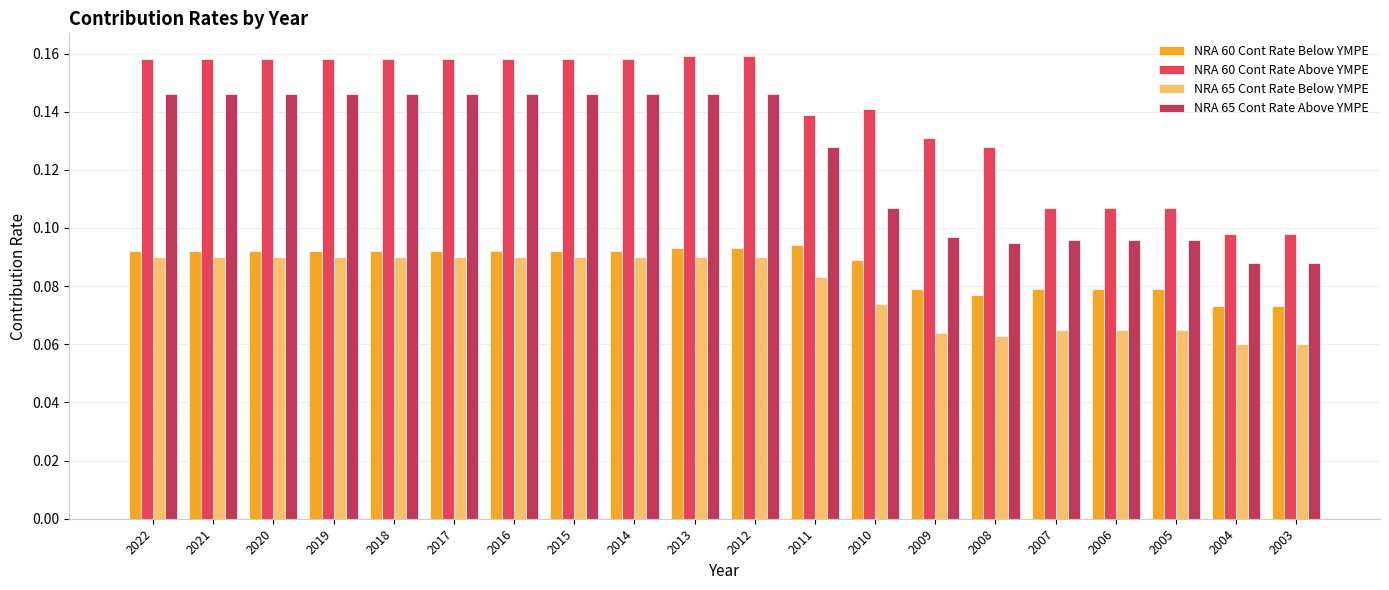

What are all the series names shown in the legend?

NRA 60 Cont Rate Below YMPE, NRA 60 Cont Rate Above YMPE, NRA 65 Cont Rate Below YMPE, NRA 65 Cont Rate Above YMPE